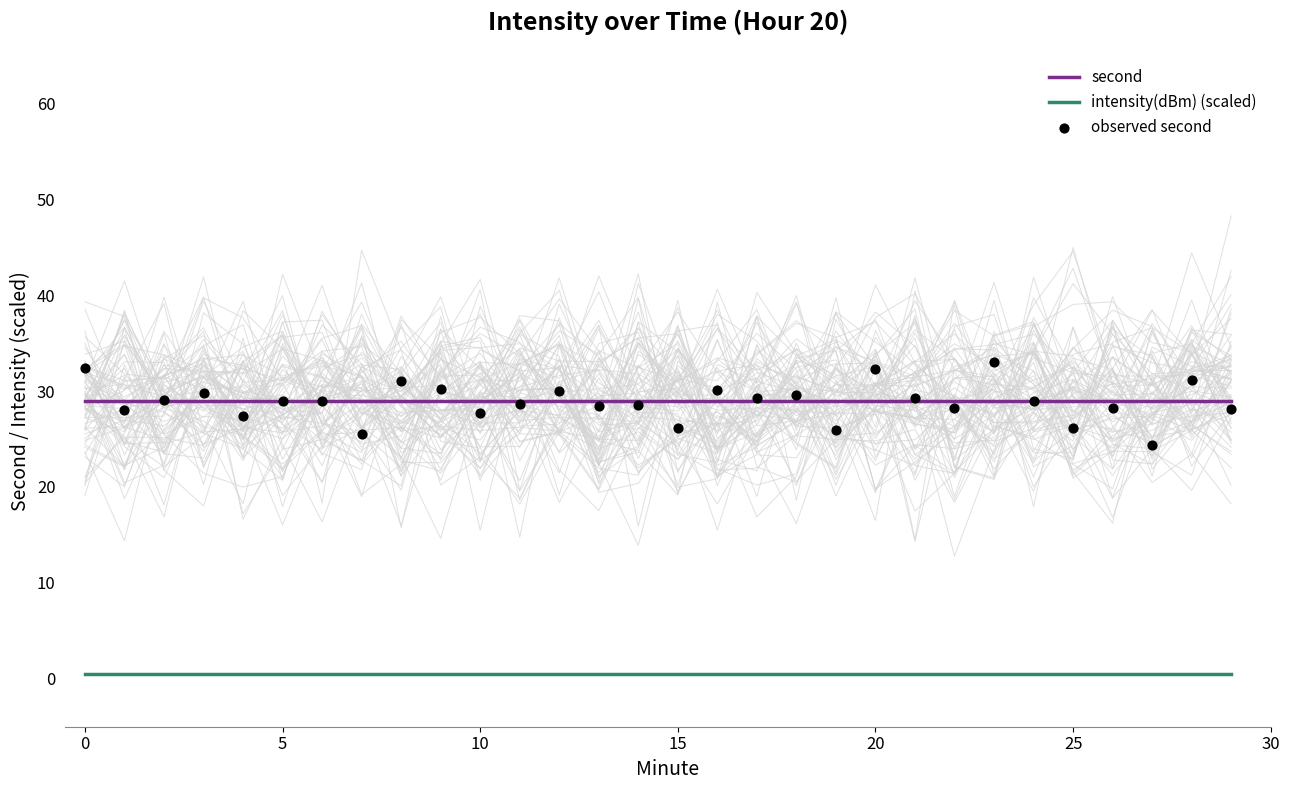

Which series contains the highest Y value?

observed second